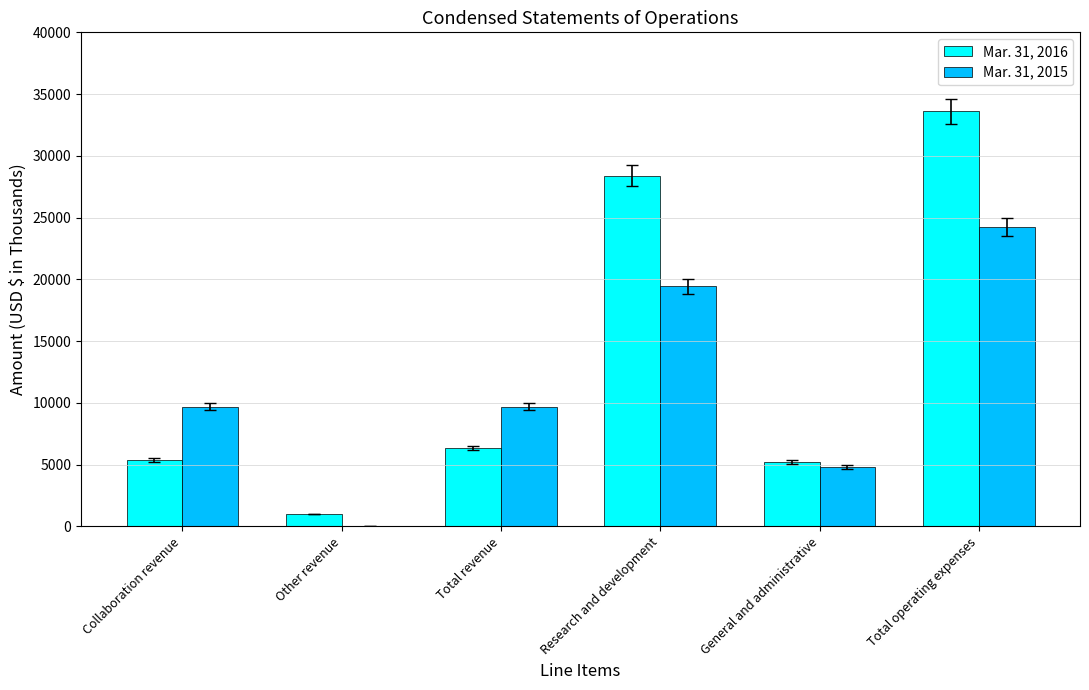

Is the value of Mar. 31, 2016 at Total revenue greater than the value of Mar. 31, 2015 at General and administrative?

Yes